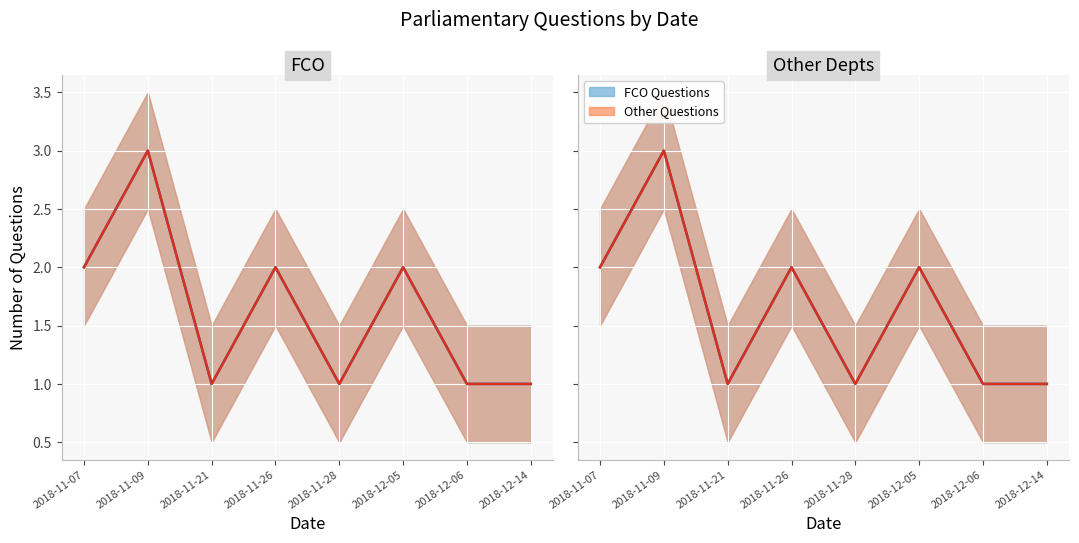

At which category does the chart reach its minimum across all series?

2018-11-21